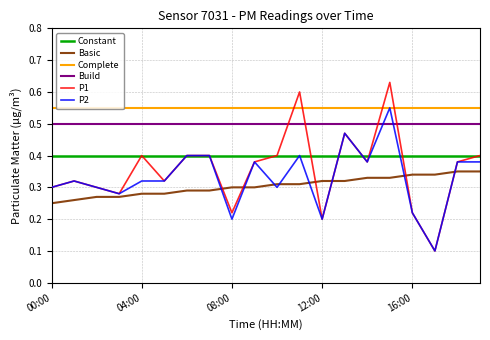

How many distinct data groups are displayed?

6